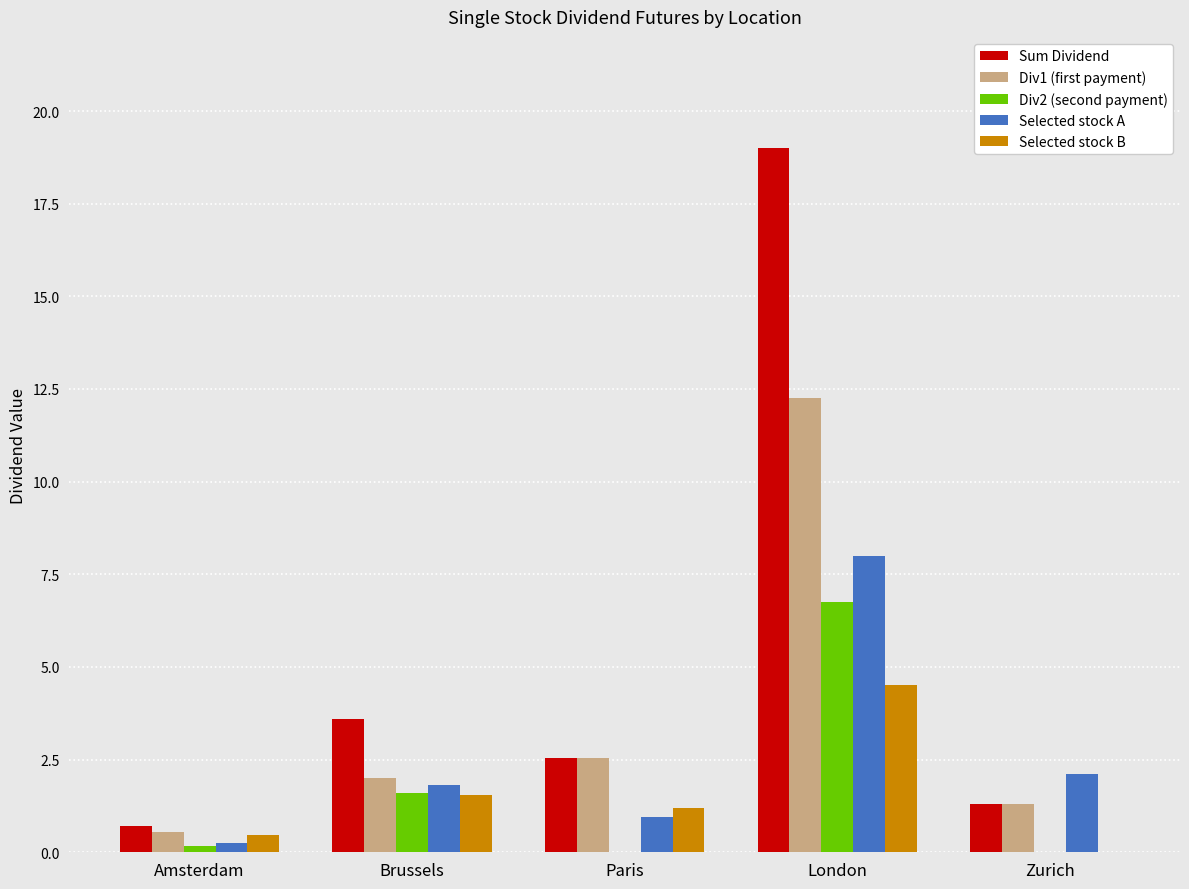

What is the sum of all Div2 (second payment) values?

8.5